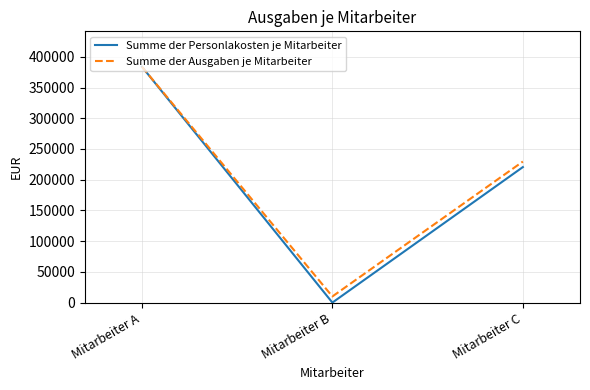

At how many categories does at least one series exceed 68560?

2